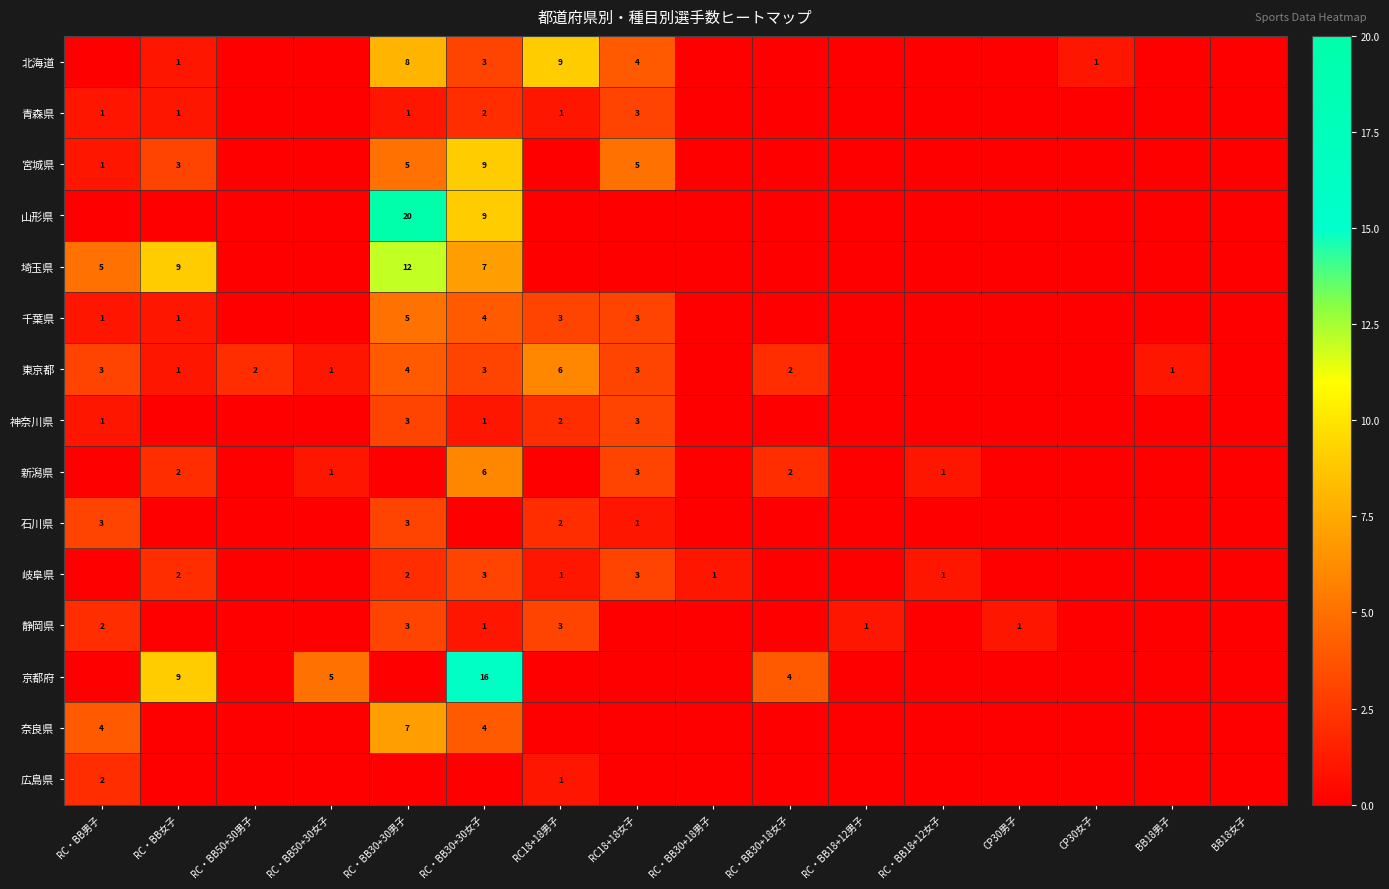

What is the sum of the 神奈川県 values at BB18男子 and RC・BB30+30女子?

1